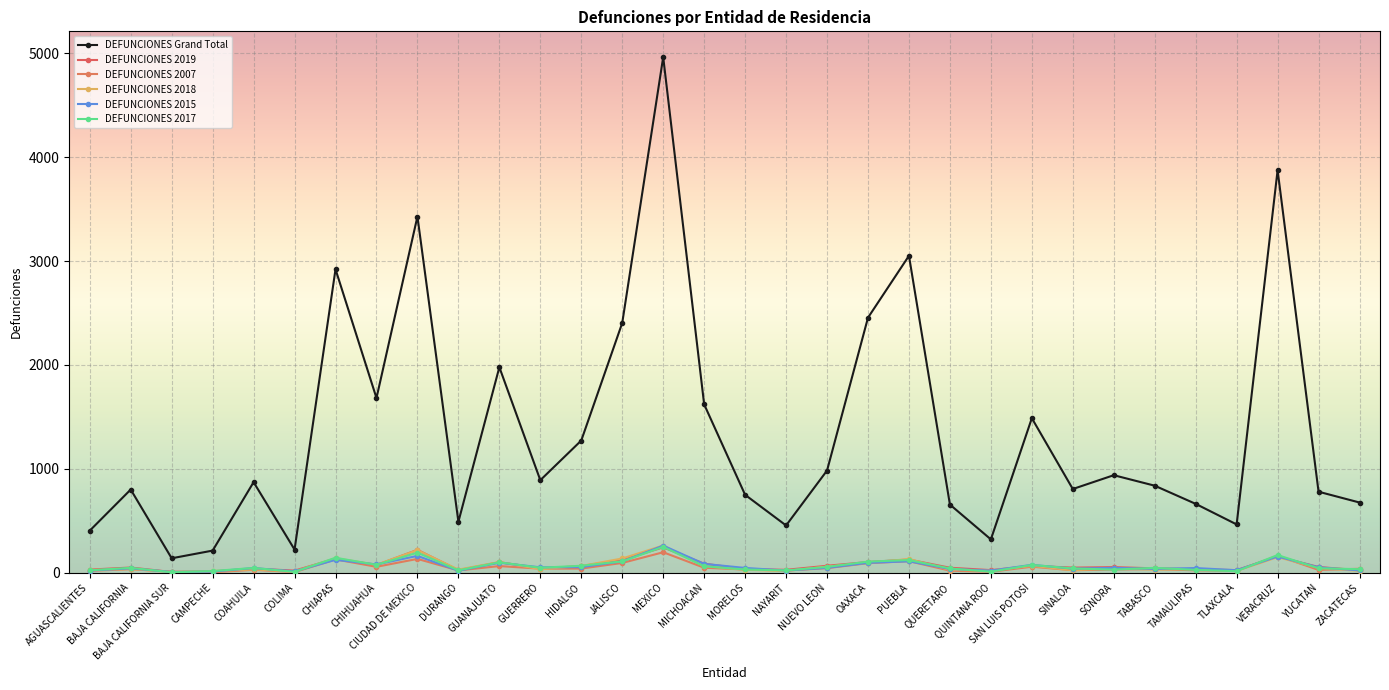

Is the value of DEFUNCIONES 2017 at HIDALGO greater than the value of DEFUNCIONES 2015 at DURANGO?

Yes